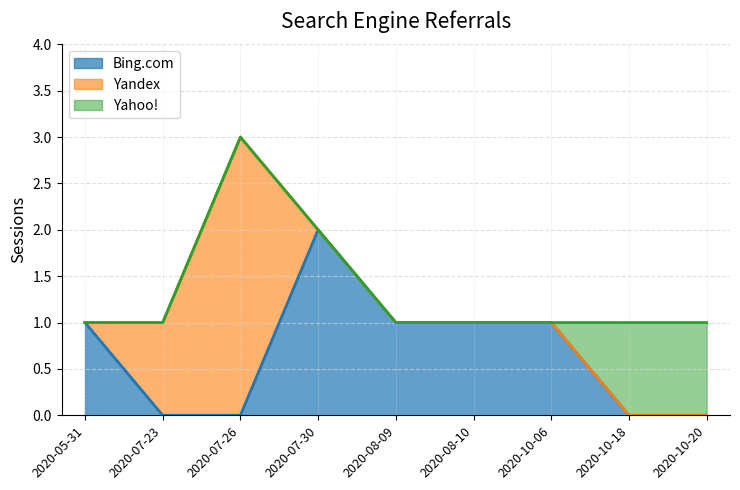

Which has a higher value, 2020-05-31 or 2020-07-26?

2020-05-31